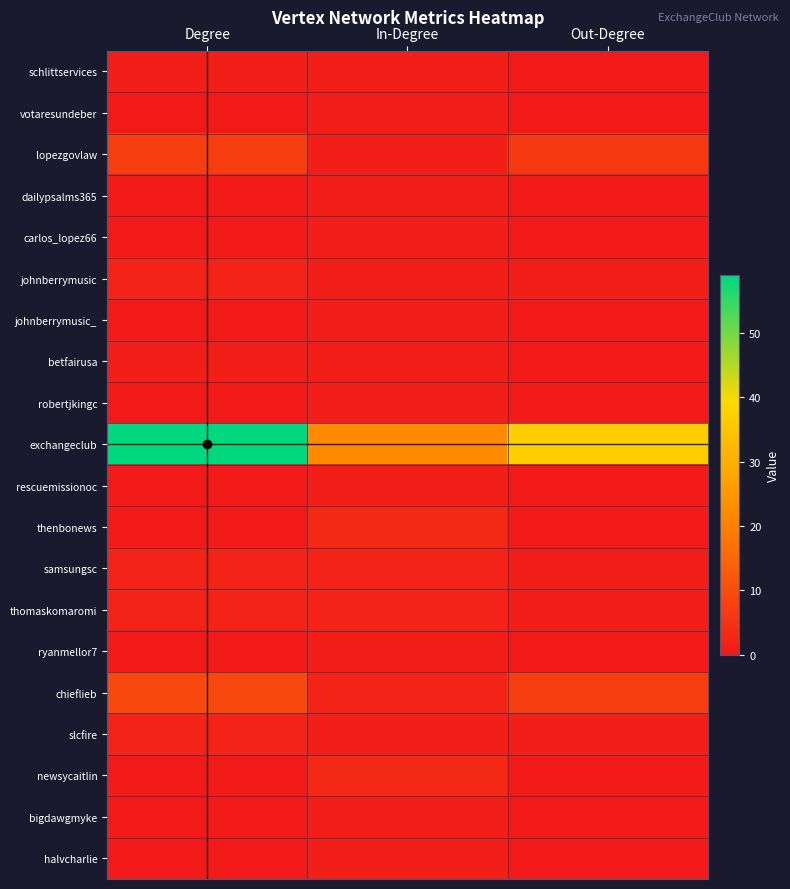

At which category is the sum across all series the highest?

Degree